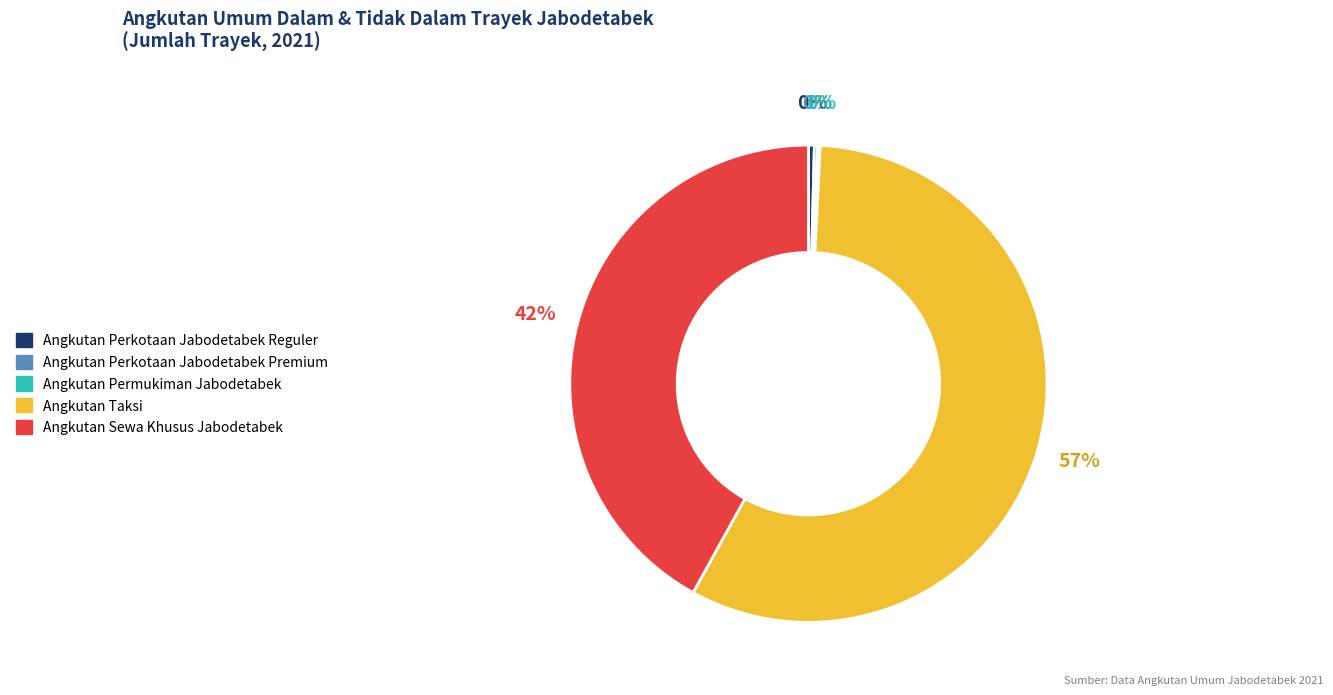

What is the largest slice in the pie chart?

Angkutan Taksi